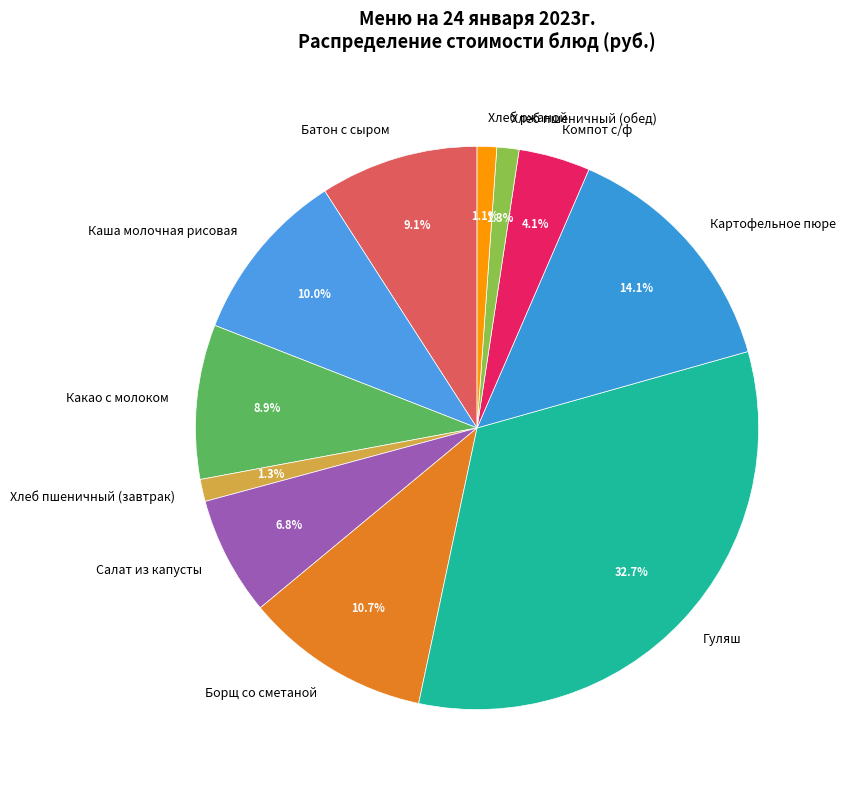

What percentage is the Какао с молоком slice, to the nearest percent?

9%